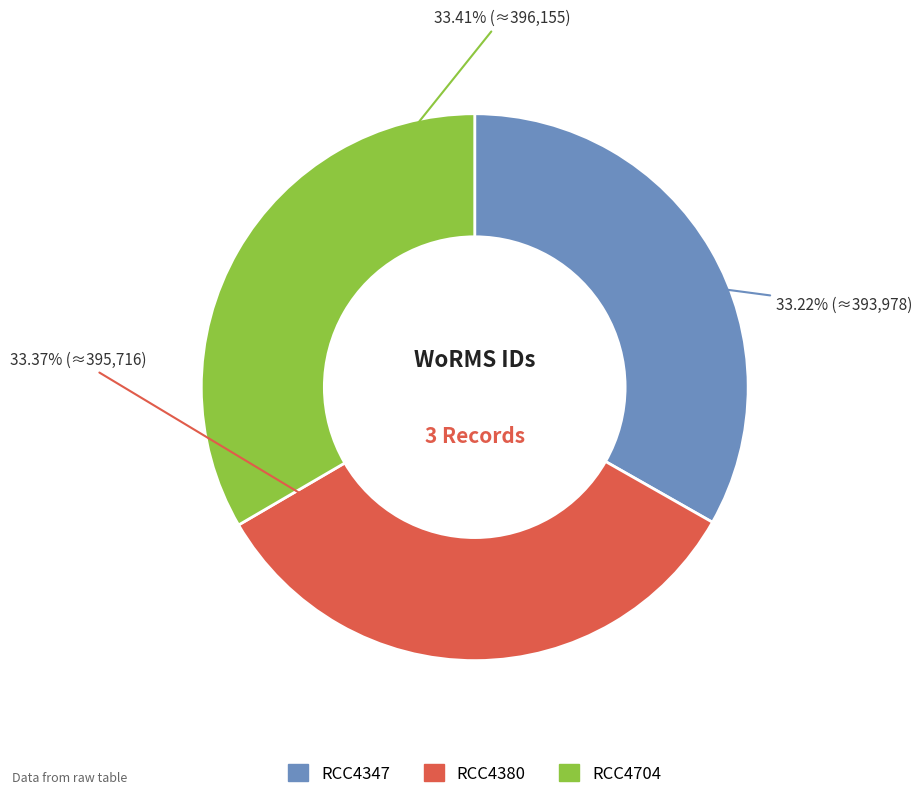

To the nearest percent, what portion does RCC4347 represent?

33%